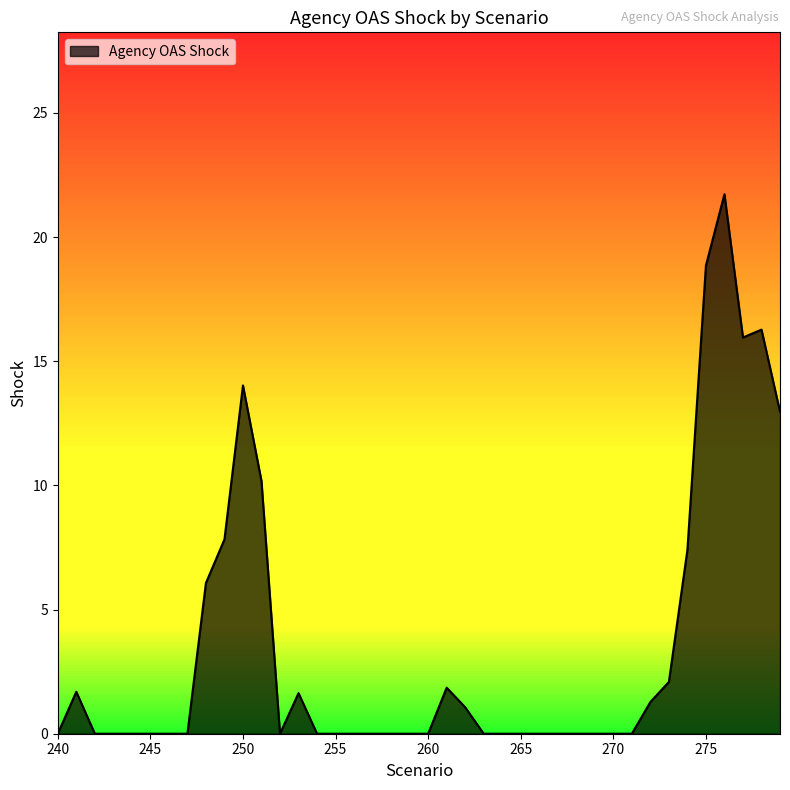

What is the greatest value displayed?

21.7